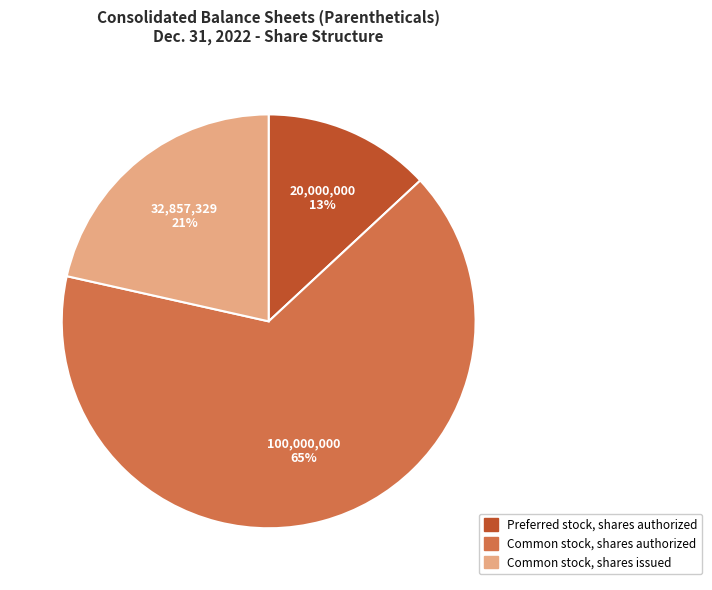

Do Common stock, shares issued and Preferred stock, shares authorized together represent more than half of the pie?

No